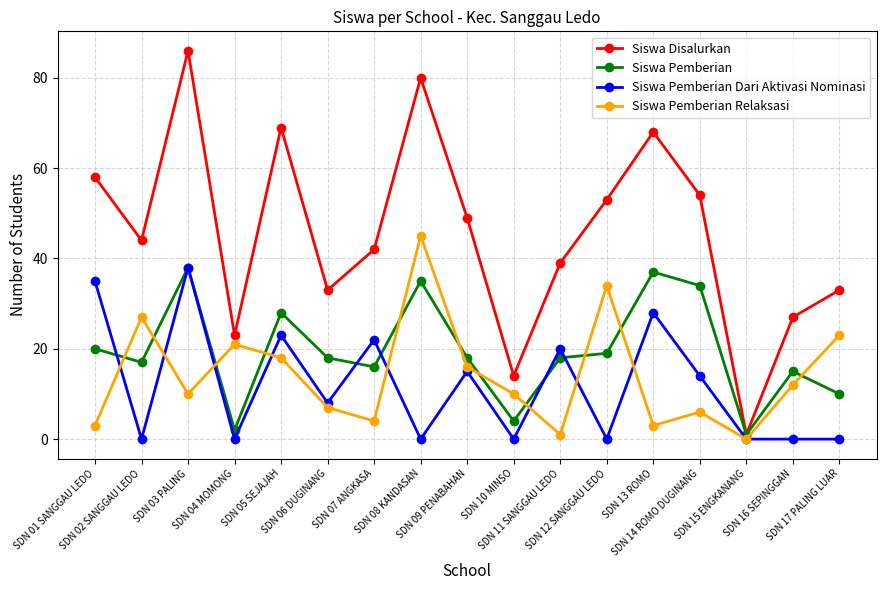

At which category is the sum across all series the highest?

SDN 03 PALING